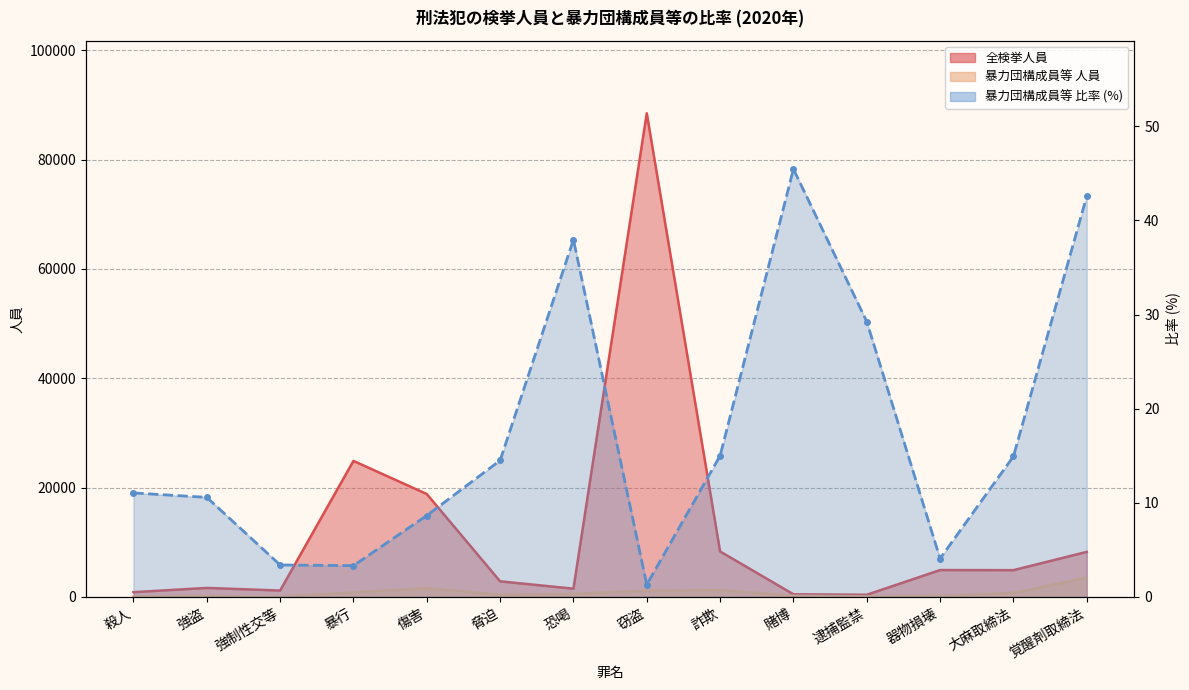

Count the number of categories in the chart.

14